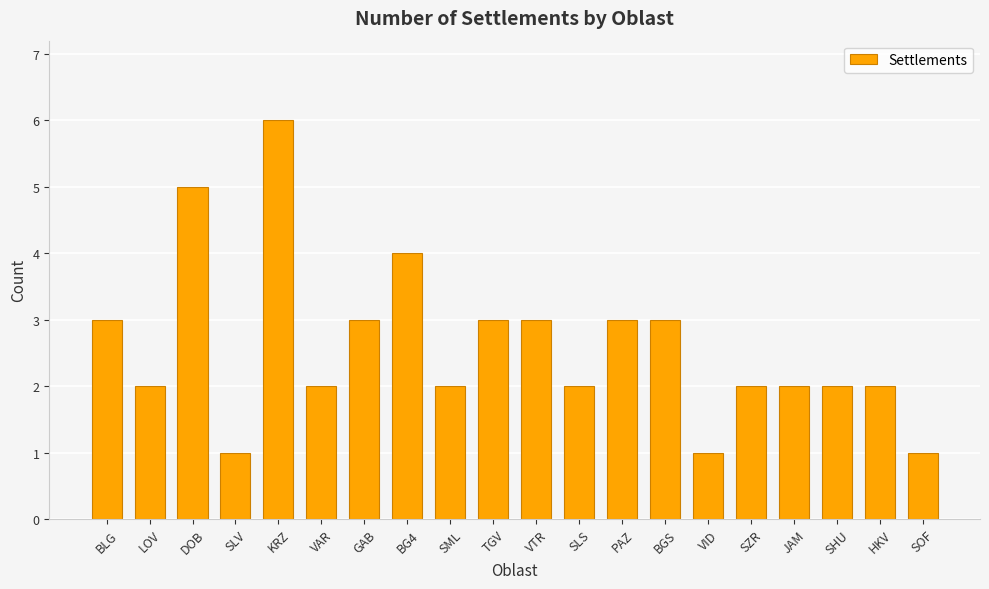

What position from the left is BLG?

1